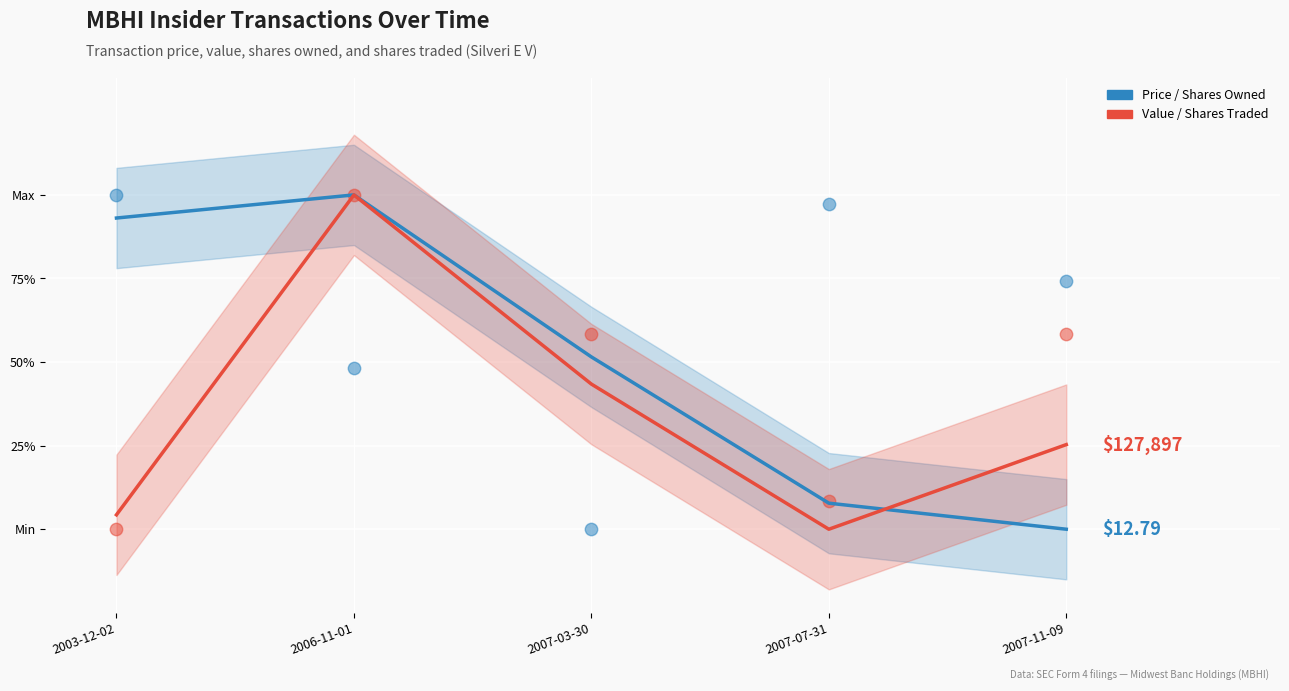

Is the value of sharesOwnedFollowingTransaction at 2007-11-09 greater than the value of transactionPricePerShare at 2007-11-09?

Yes